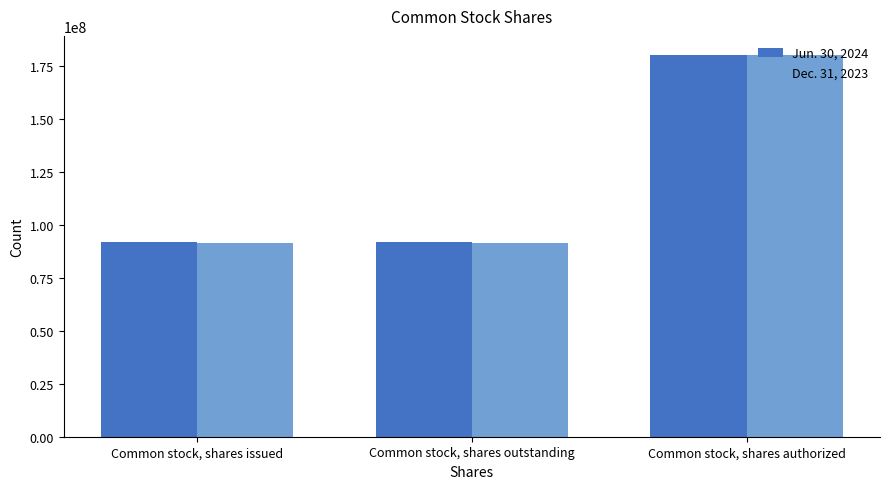

At how many categories does at least one series exceed 127847346?

1